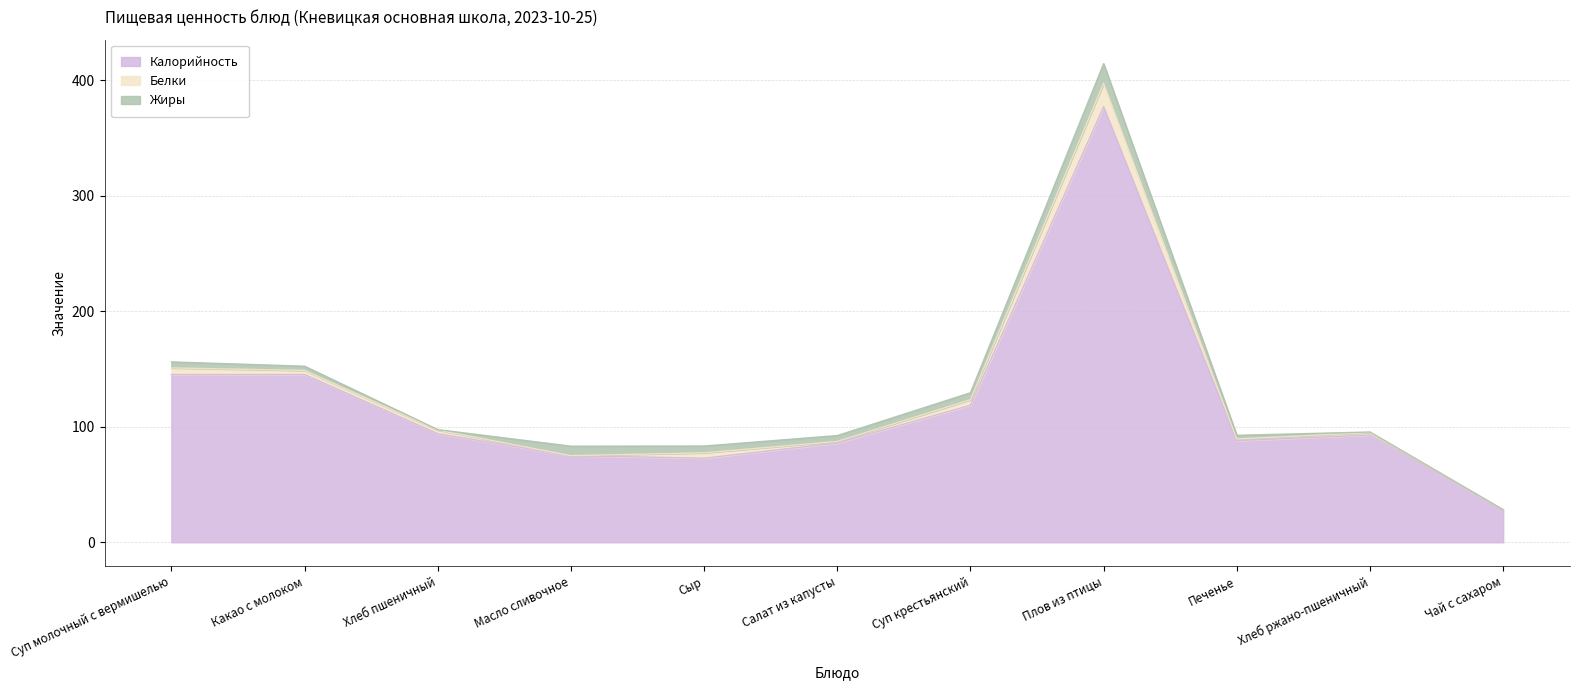

At how many categories does at least one series exceed 86?

7